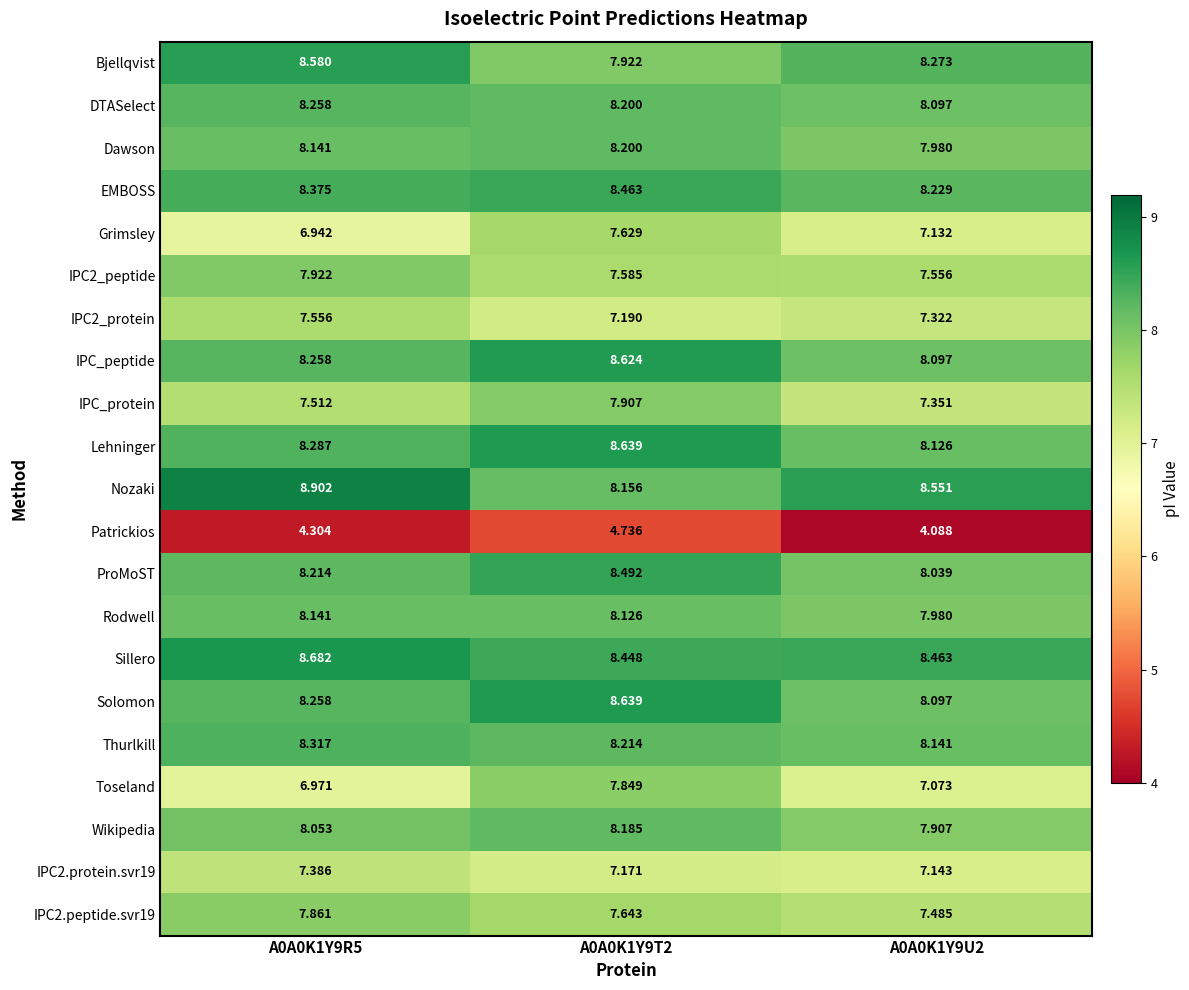

Is the value of Grimsley at A0A0K1Y9U2 greater than the value of Rodwell at A0A0K1Y9U2?

No